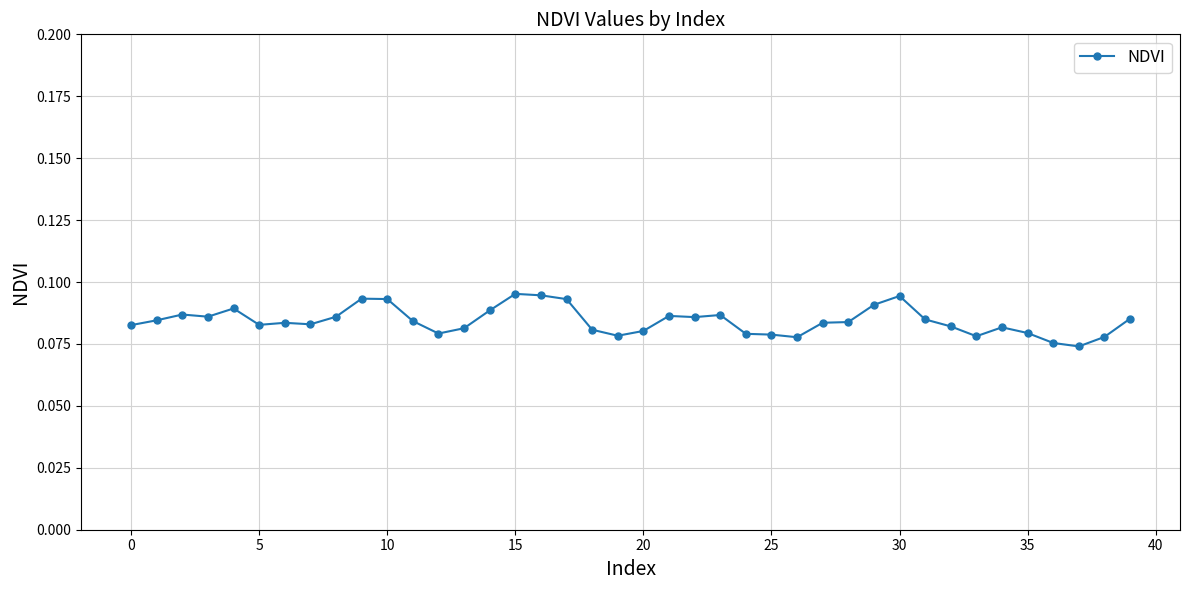

Count the values in the range 0 to 1.

40